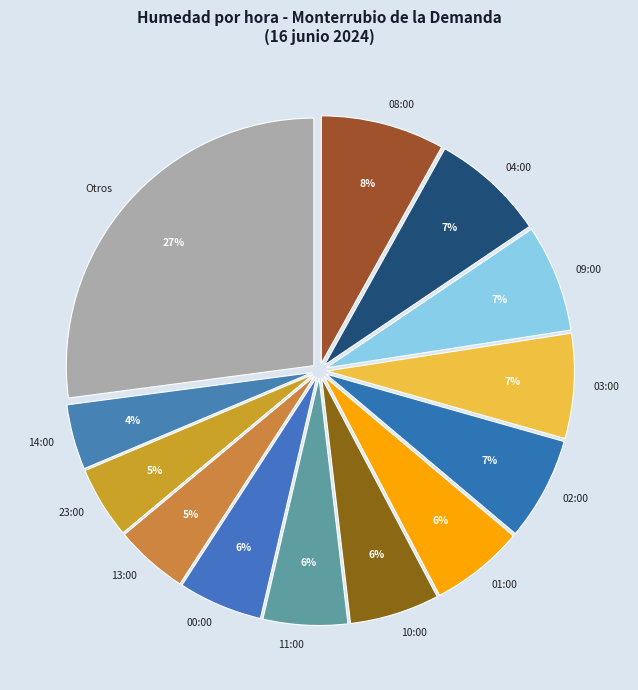

The 09:00 slice represents 7% of the pie. True or false?

True